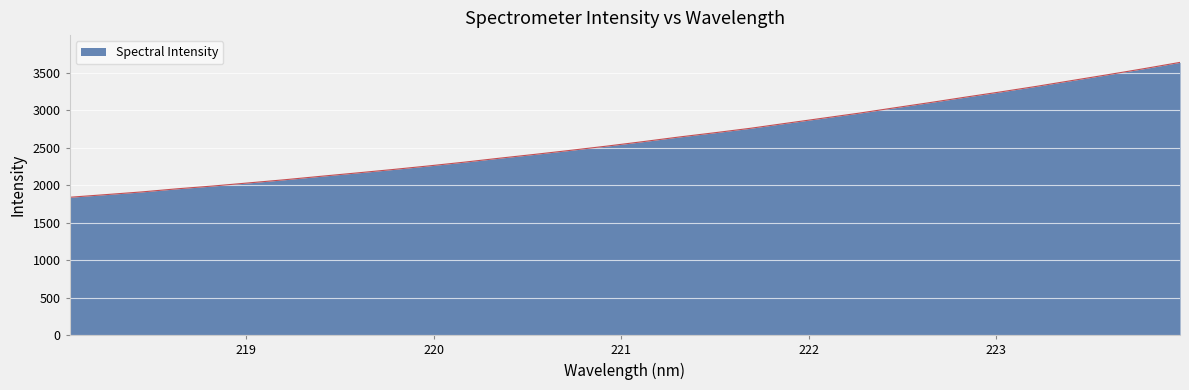

What is the greatest value displayed?

3635.4